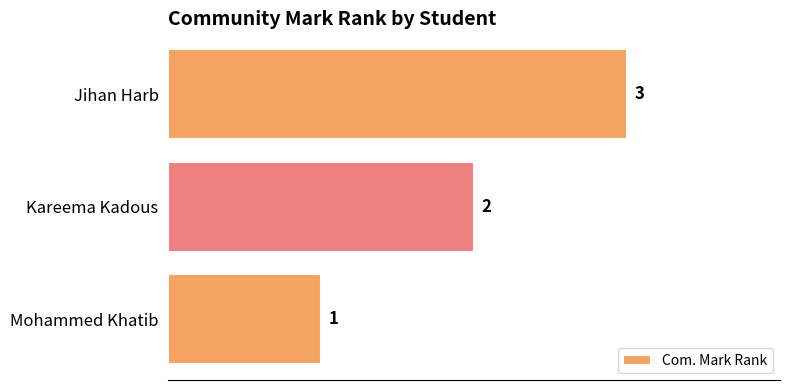

List the labels in order of value, smallest first.

Mohammed Khatib, Kareema Kadous, Jihan Harb